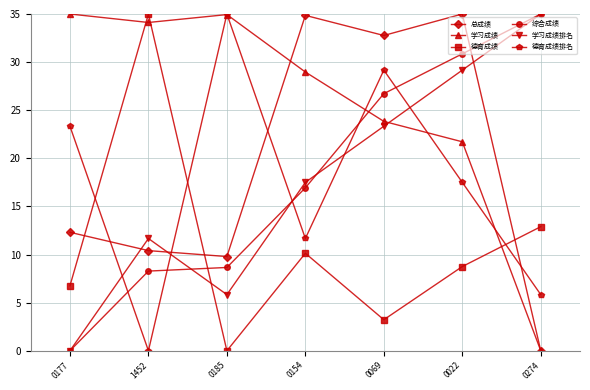

How many times do 德育成绩 and 总成绩 cross each other?

3